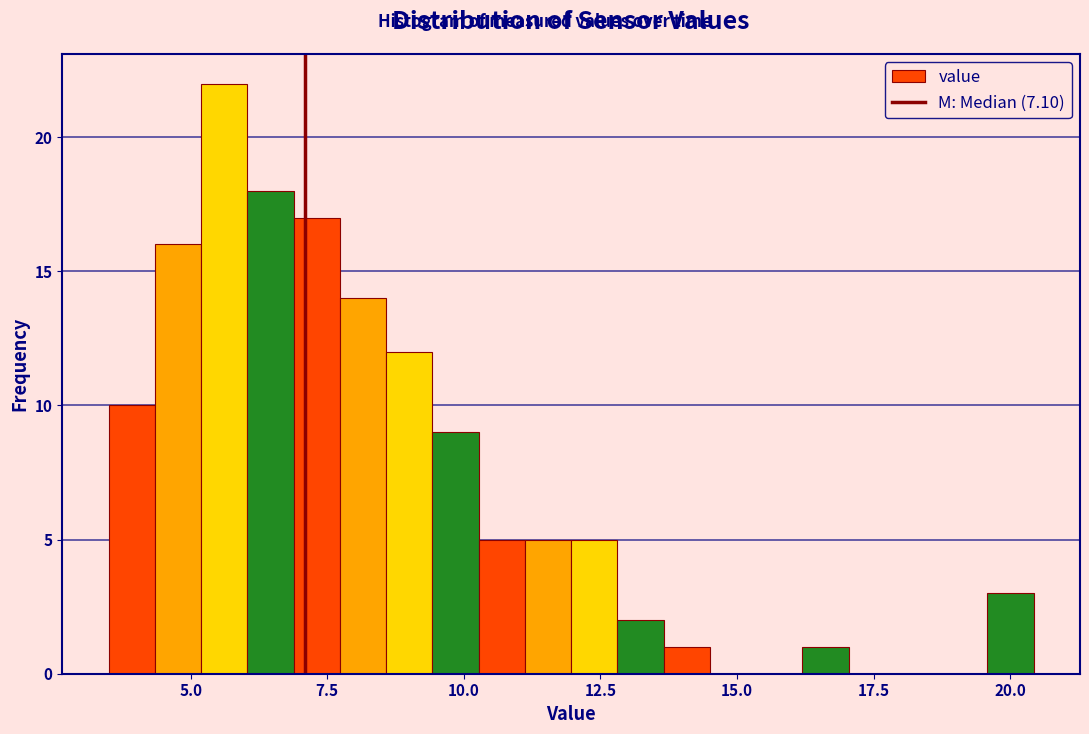

Around what value on the x-axis is the tallest bar? Give the approximate position of its centre, as read against the axis.

5.5